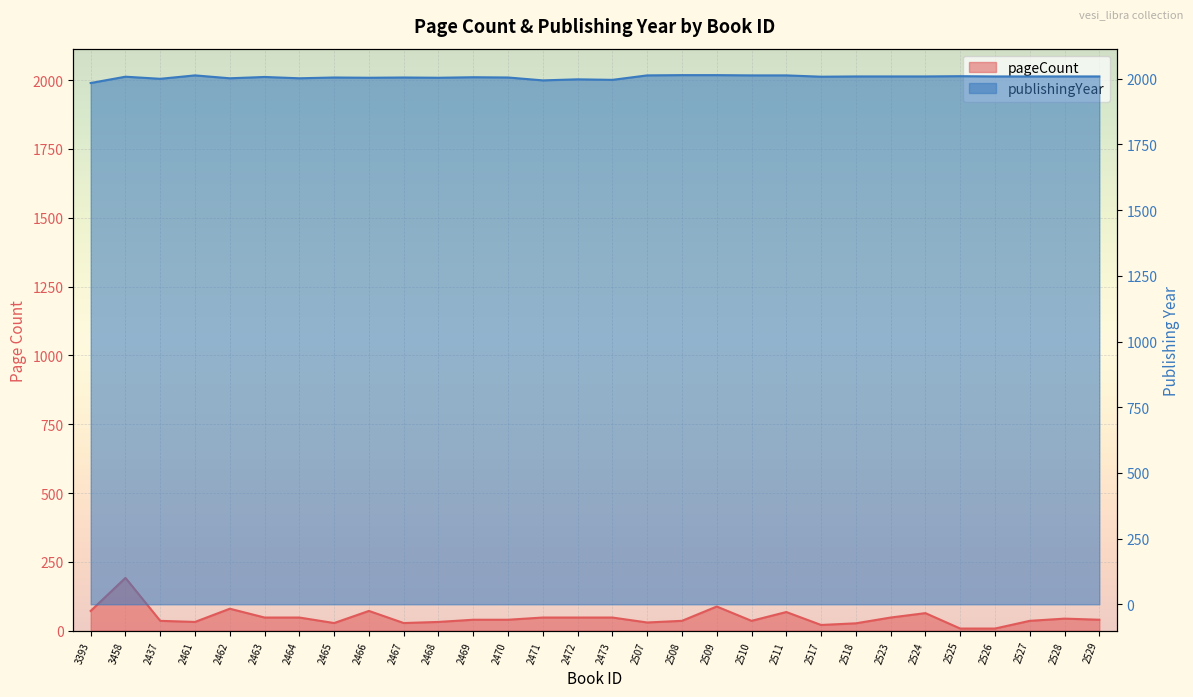

Where is the first local maximum for pageCount?

3458